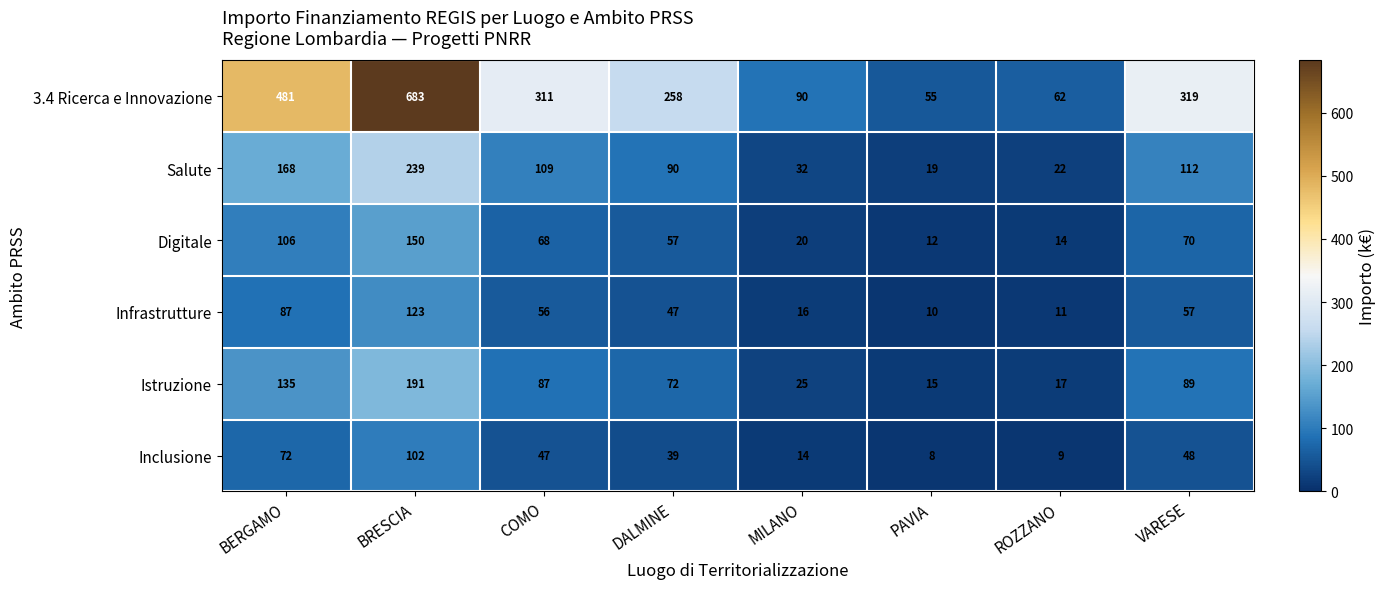

What is the spread (max minus min) of values at DALMINE?

219